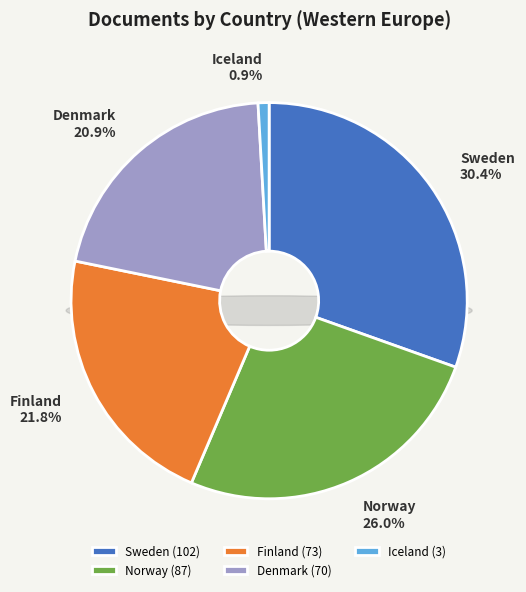

Is there a majority slice in this chart?

No